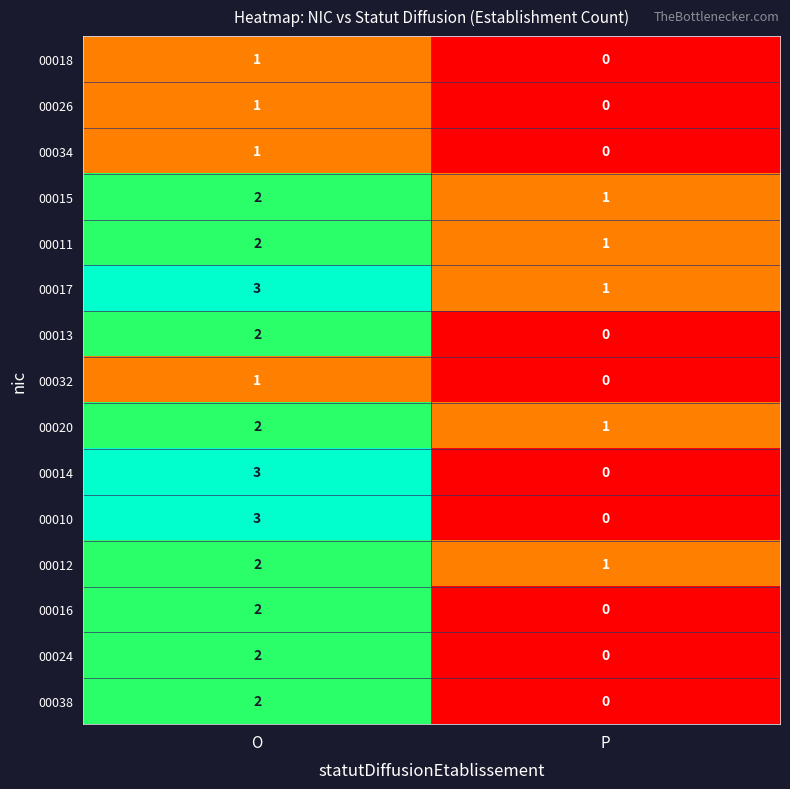

At which category is the sum across all series the highest?

O